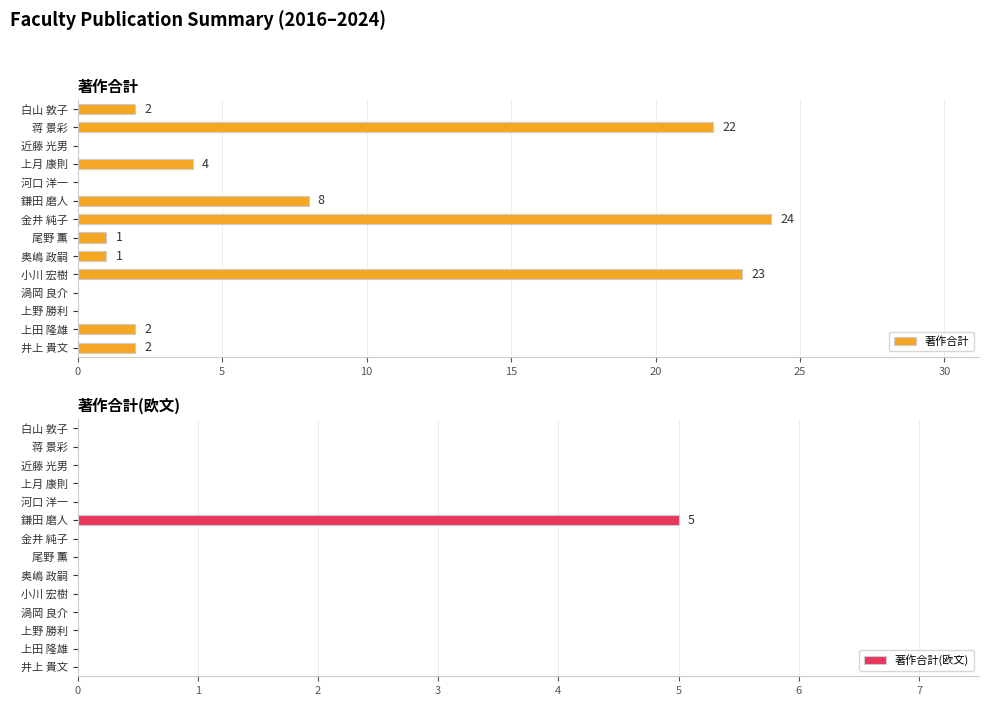

How many bars are there in total?

28